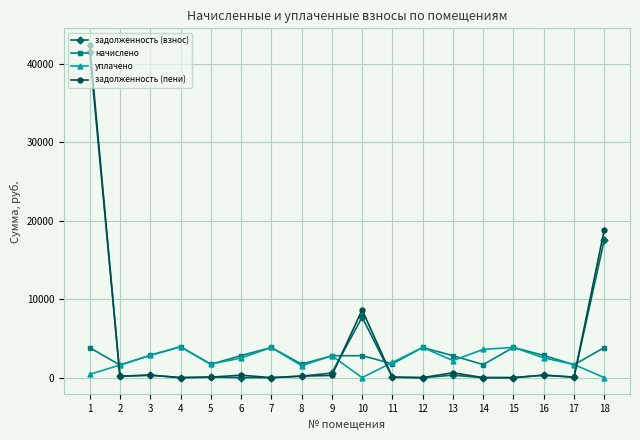

Where is the first local maximum for уплачено?

4